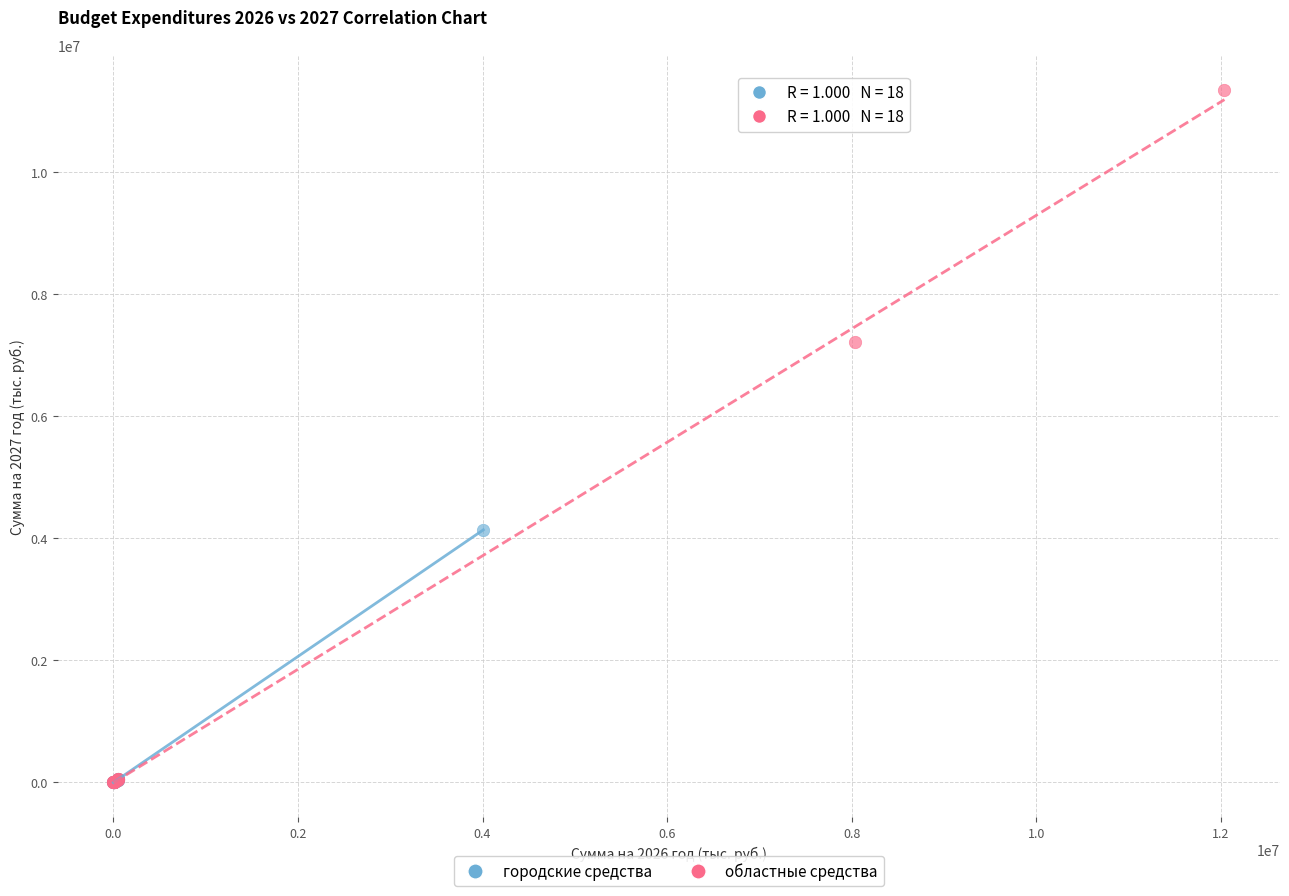

Which series has the largest Y range (max minus min)?

областные средства